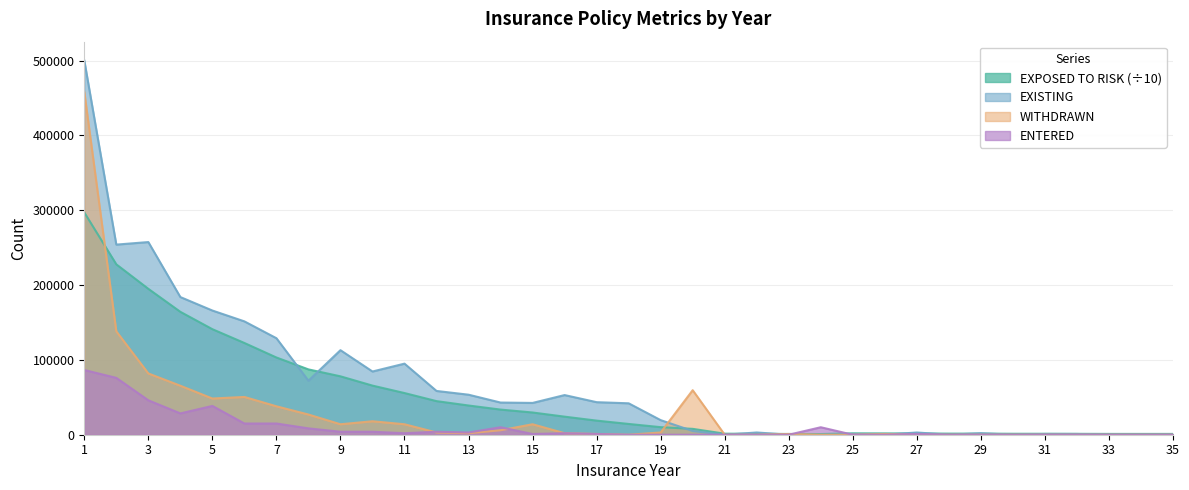

How many distinct data groups are displayed?

4